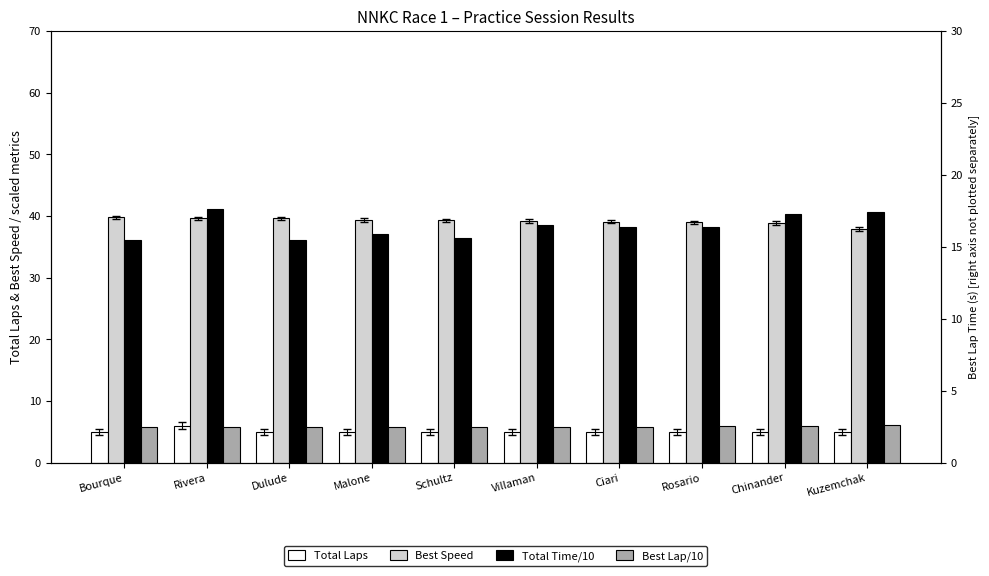

Rank the series by their maximum value, from highest to lowest.

Total Time/10, Best Speed, Best Lap/10, Total Laps